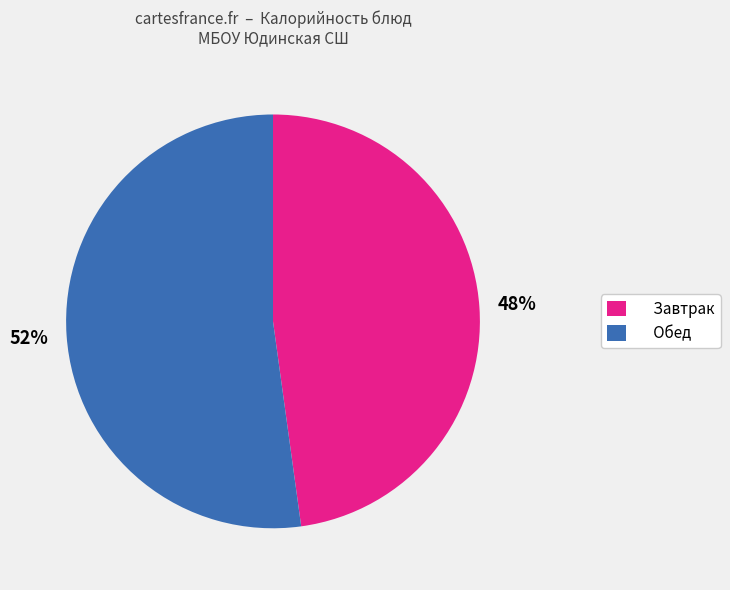

To the nearest percent, what is the difference between the largest and smallest slice percentages?

4%